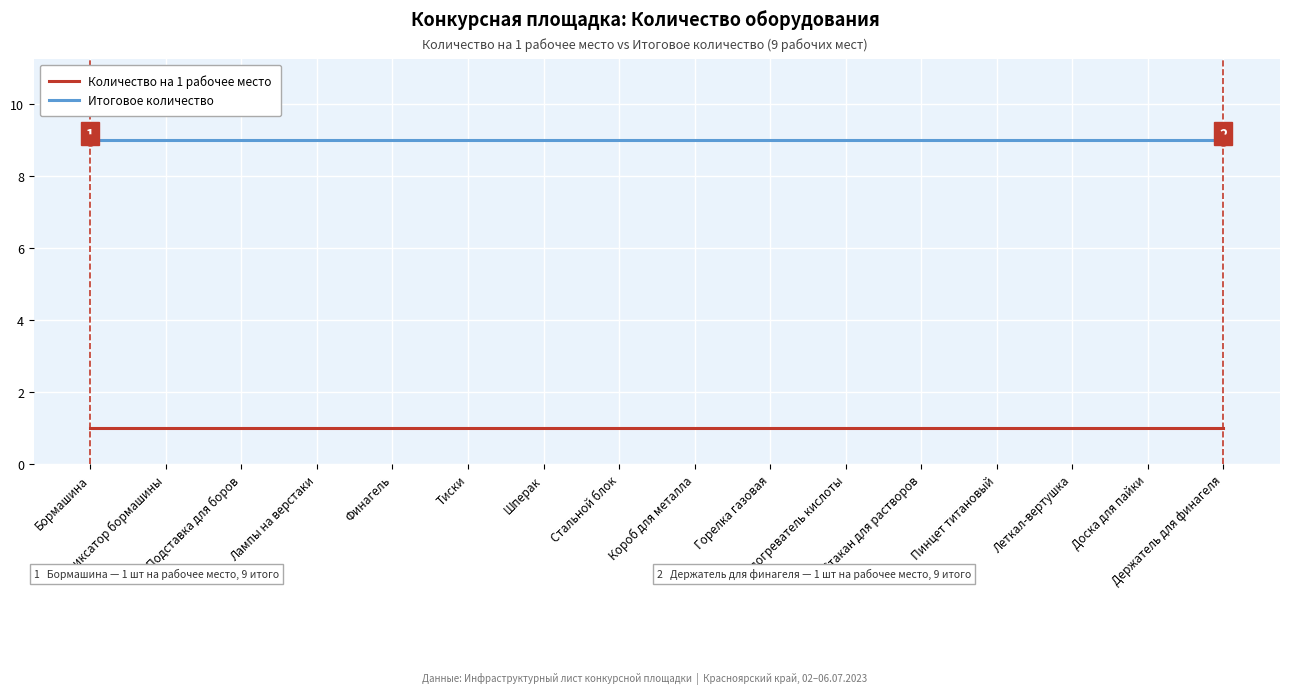

What are all the series names shown in the legend?

Количество на 1 рабочее место, Итоговое количество